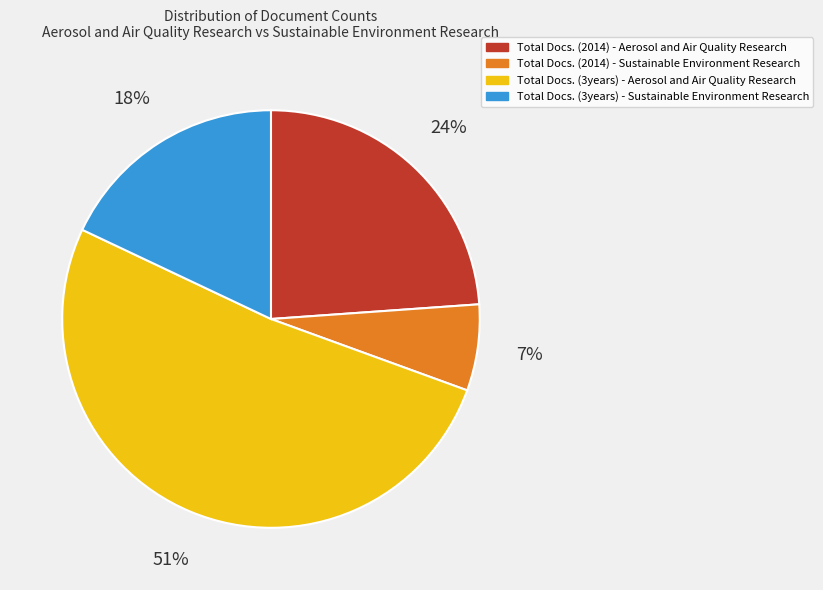

To the nearest percent, what percentage of the pie is Total Docs. (2014) - Aerosol and Air Quality Research?

24%